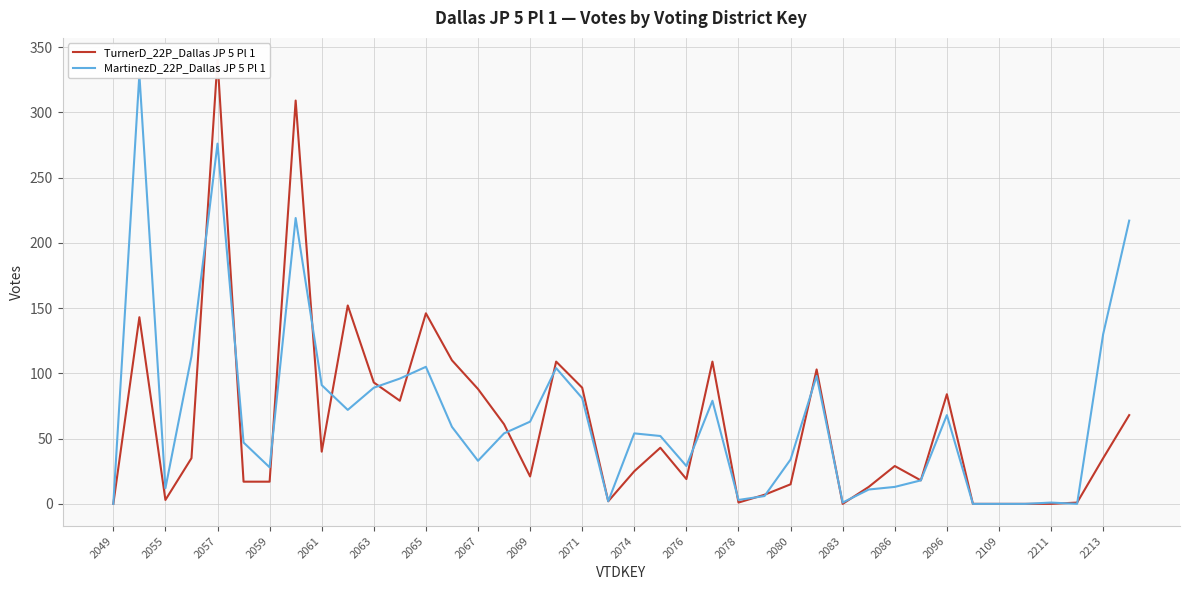

True or false: TurnerD_22P_Dallas JP 5 Pl 1 has more than 0 points higher than both neighbors.

True